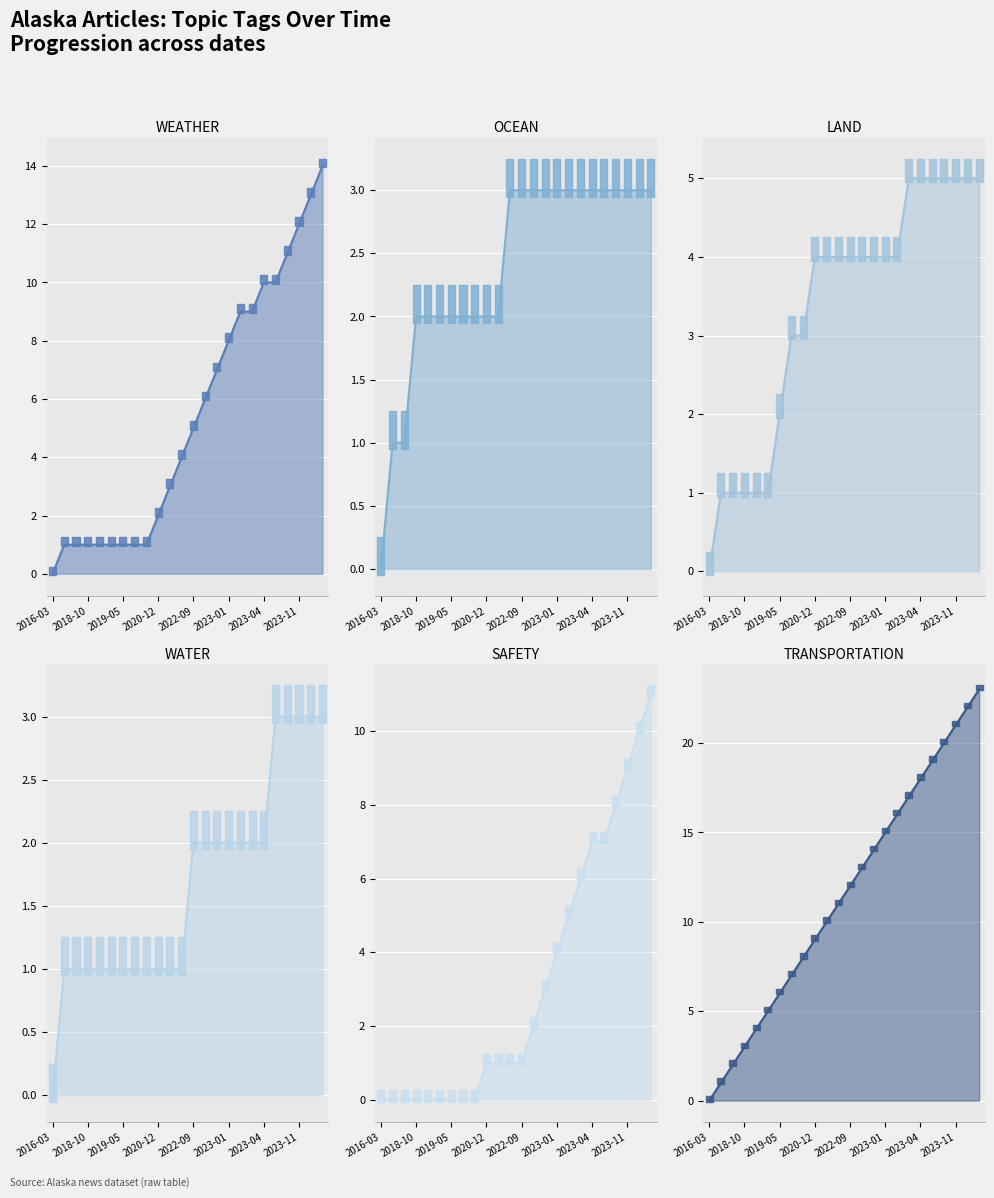

What are all the series names shown in the legend?

WEATHER, OCEAN, LAND, WATER, SAFETY, TRANSPORTATION